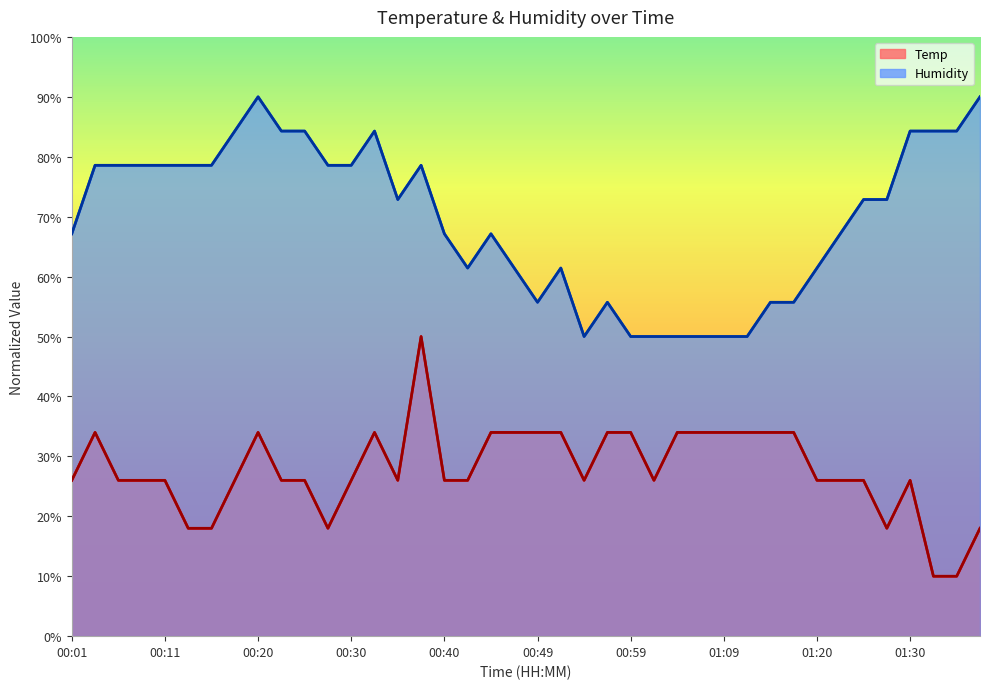

How many distinct data groups are displayed?

2